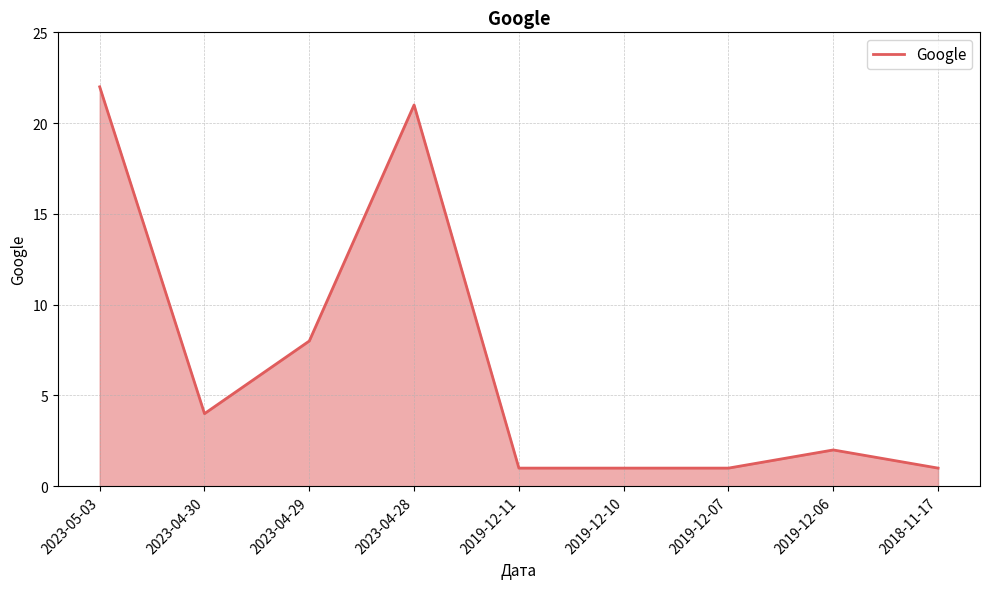

Approximately how many times larger is the value at 2023-05-03 compared to 2018-11-17?

22.0